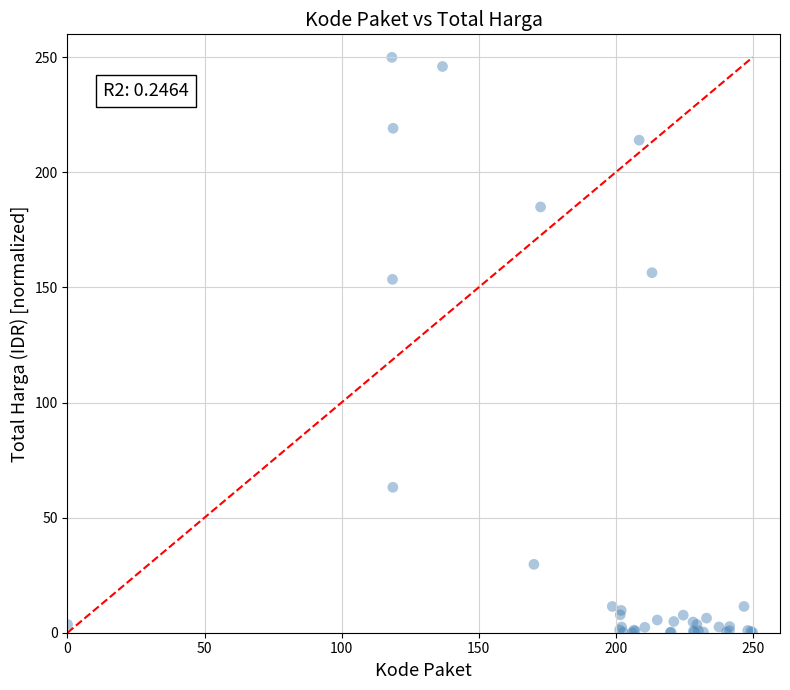

What Y value in the scatter plot is closest to 125?

153.5